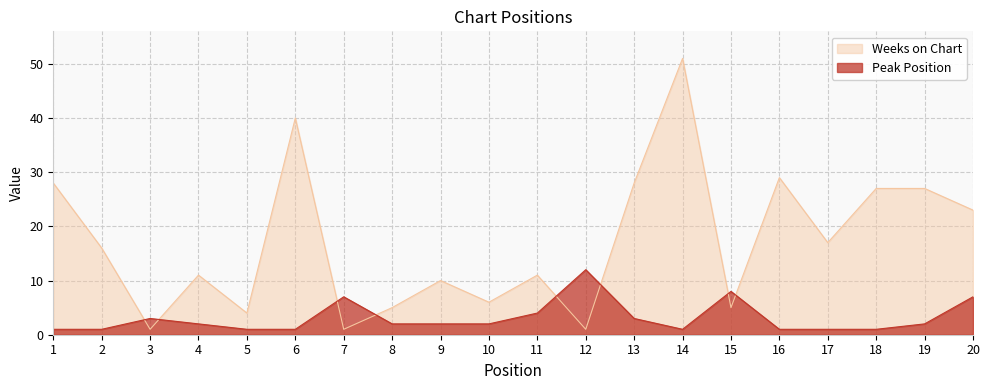

At which category is the sum across all series the highest?

14